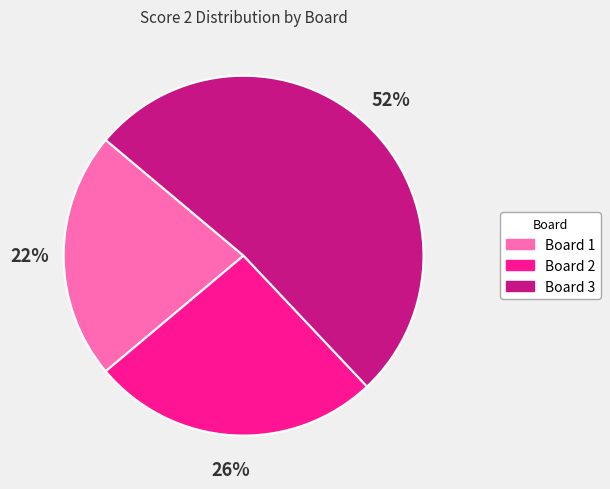

Is the sum of Board 2 and Board 3 greater than half?

Yes